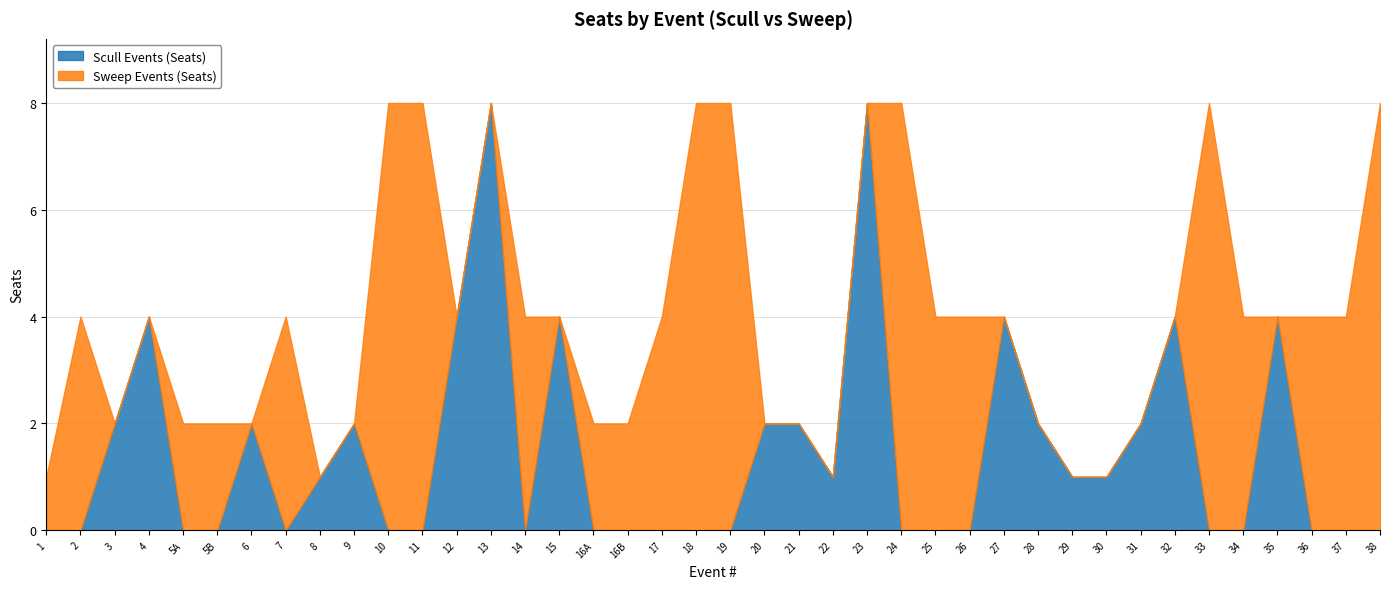

At which category does the chart reach its minimum across all series?

1